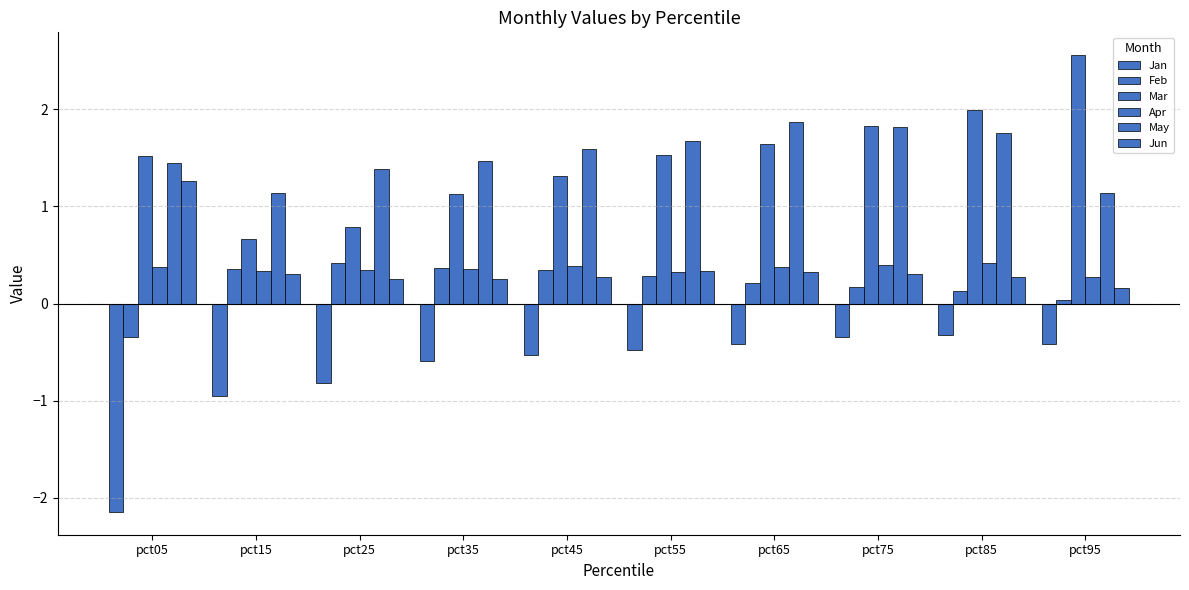

Are the bars horizontal?

No